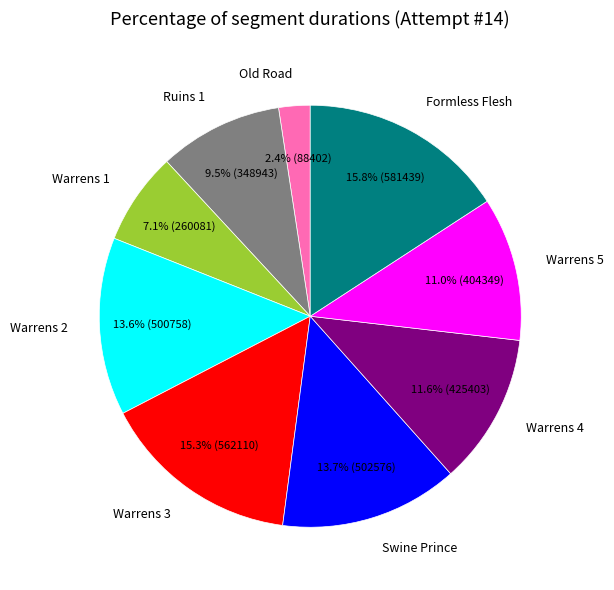

What is the largest slice in the pie chart?

Formless Flesh